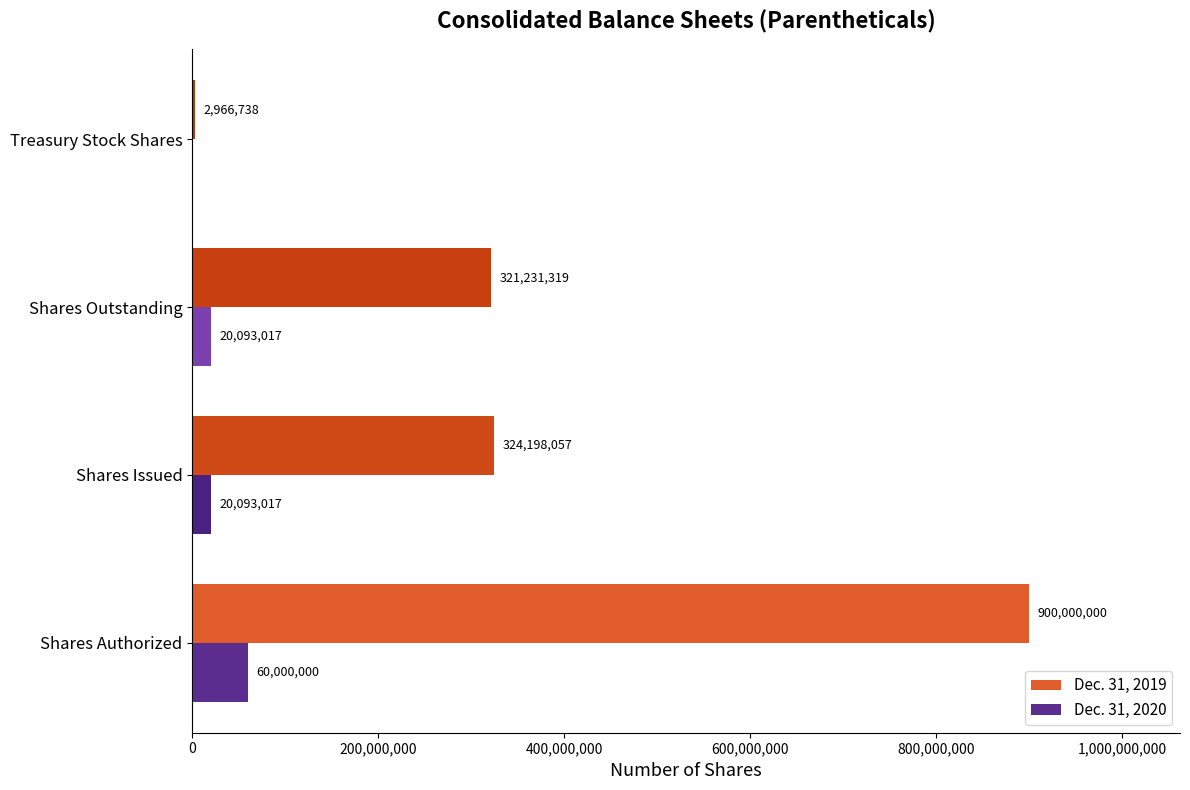

Which series changed the most between Shares Issued and Shares Outstanding?

Dec. 31, 2019